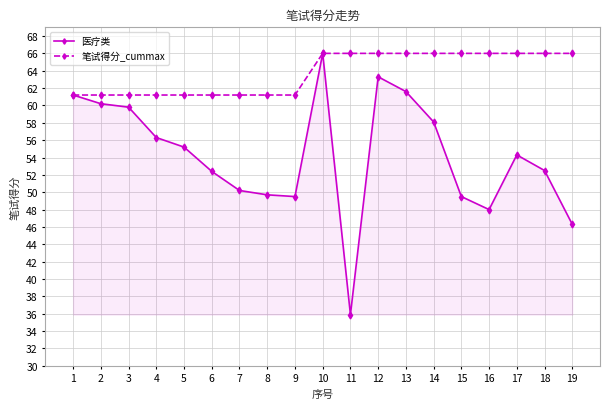

At 16, list the series in order from largest to smallest.

笔试得分_cummax, 医疗类